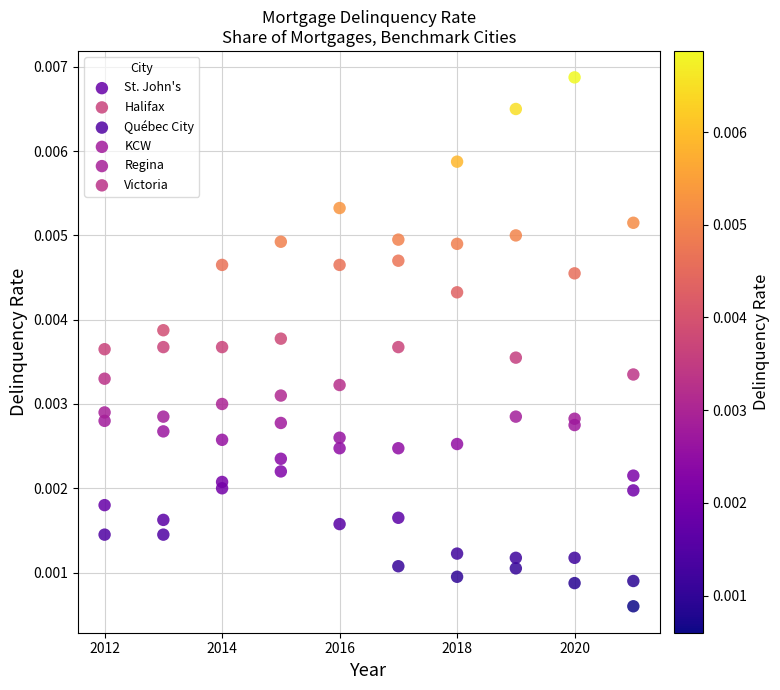

What are all the series names shown in the legend?

St. John's, Halifax, Québec City, KCW, Regina, Victoria